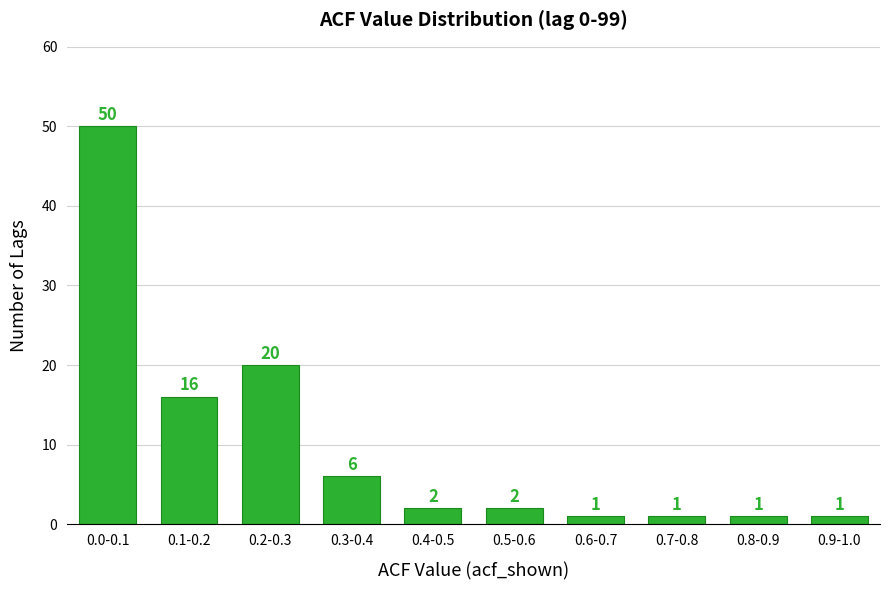

Reading right to left, transcribe all the data shown in this chart.

1	1	1	1	2	2	6	20	16	50